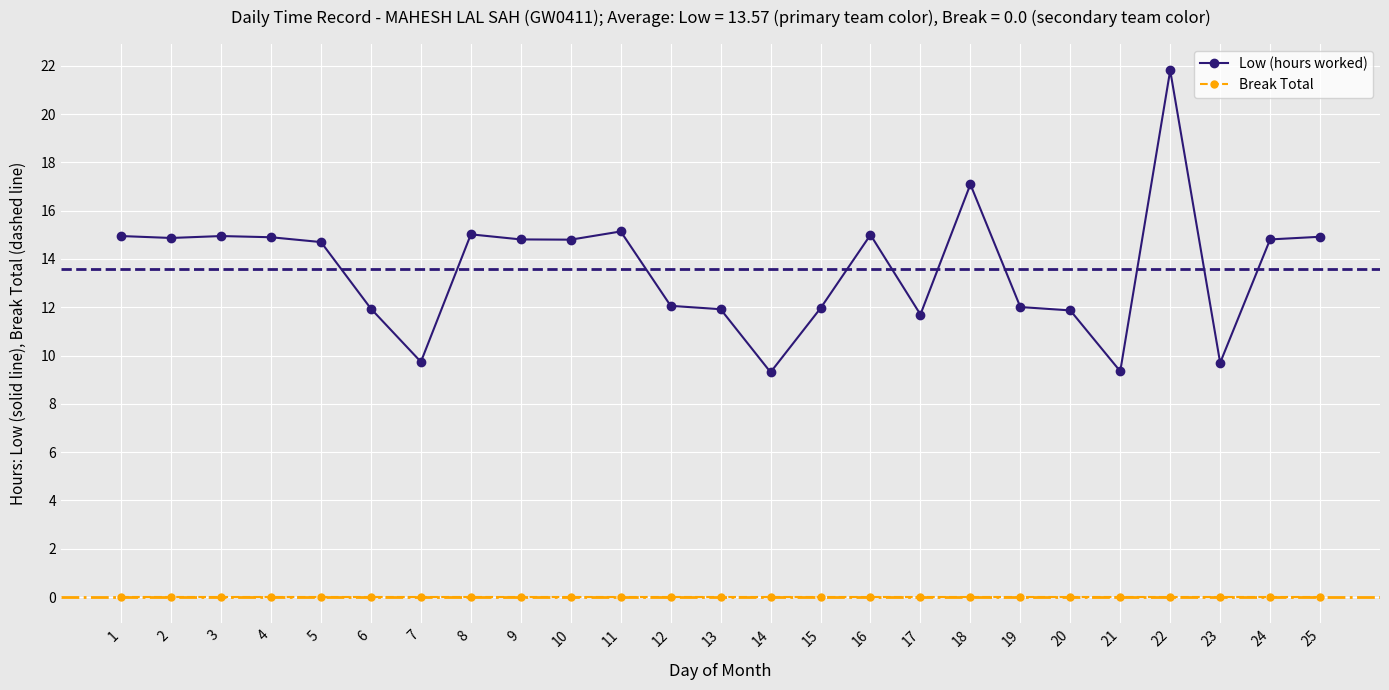

What is the difference between the Low (hours worked) values at 14 and 22?

12.5